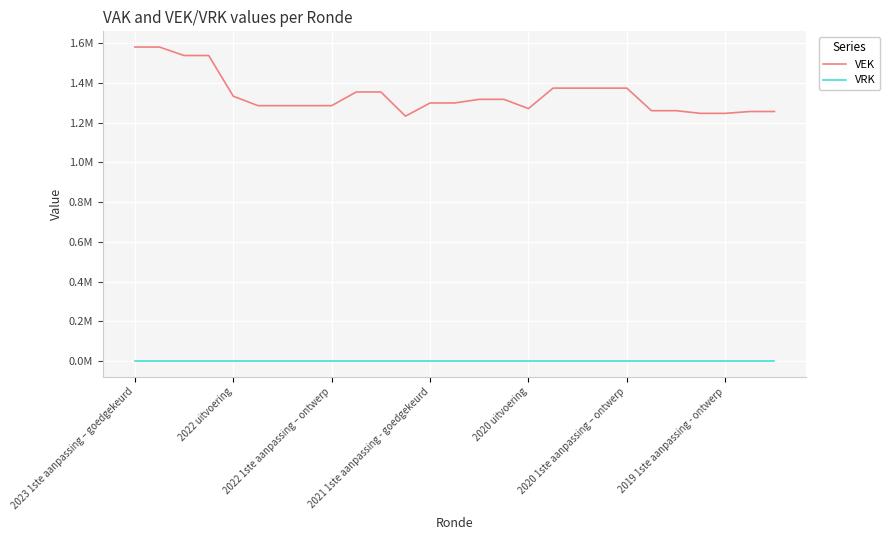

Which category has the lowest value in the VEK series?

11